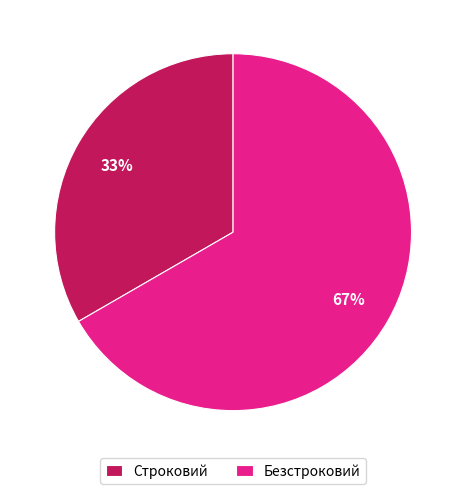

Do Безстроковий and Строковий together represent more than half of the pie?

Yes